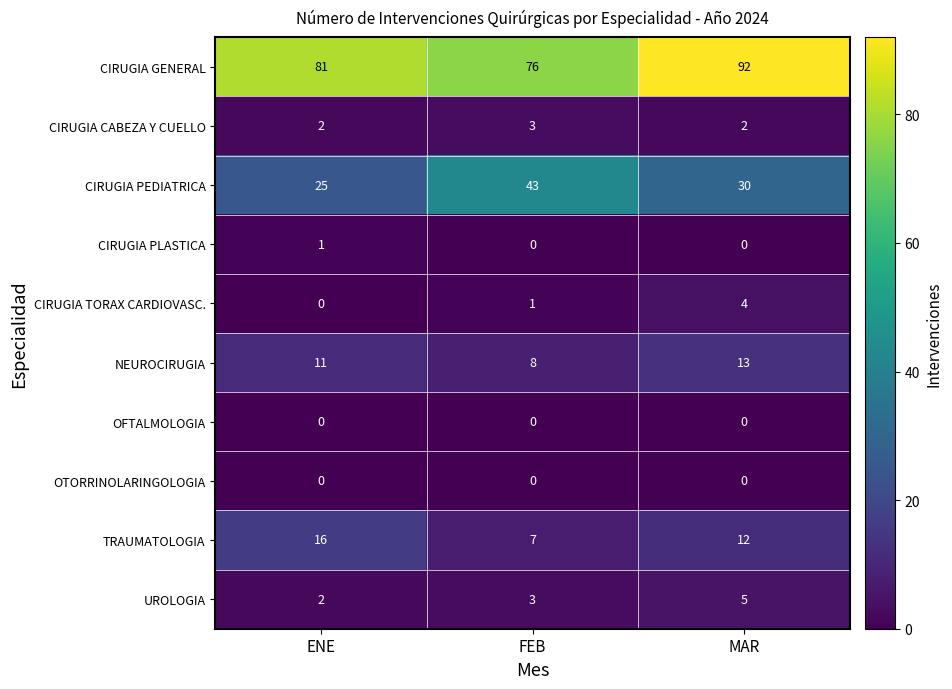

At which category is the sum across all series the highest?

MAR